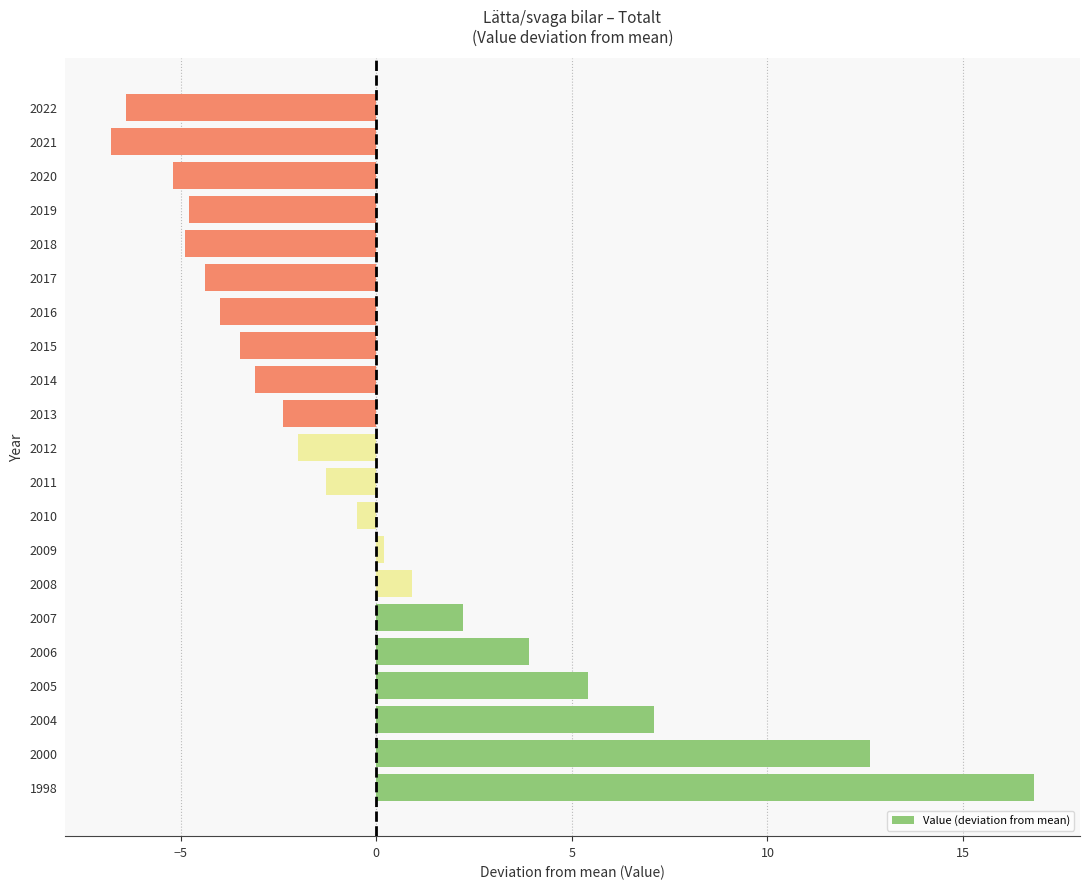

What is the smallest value displayed?

-6.8